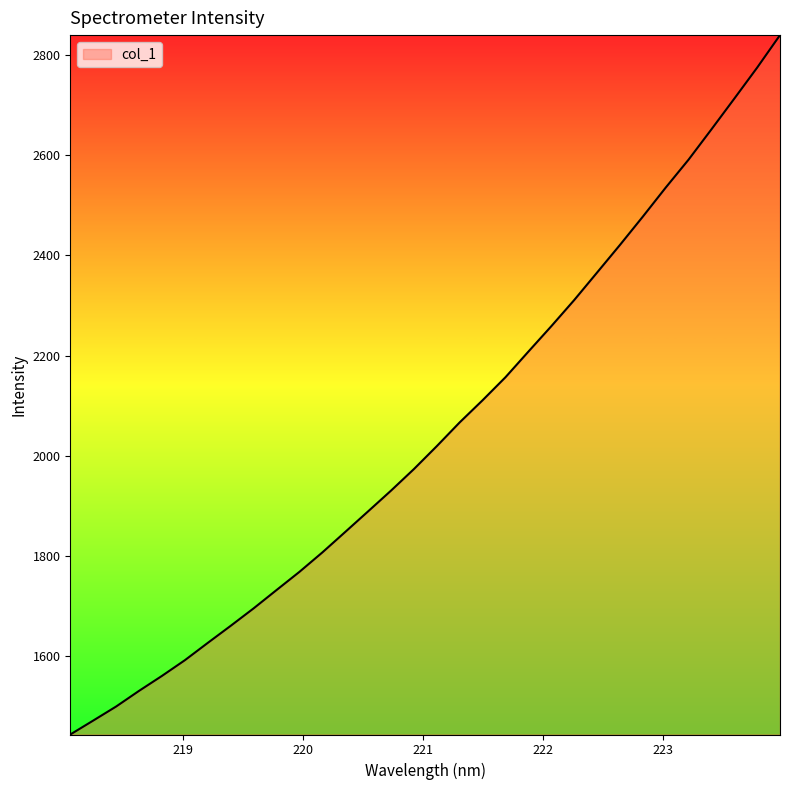

What is the greatest value displayed?

2840.2